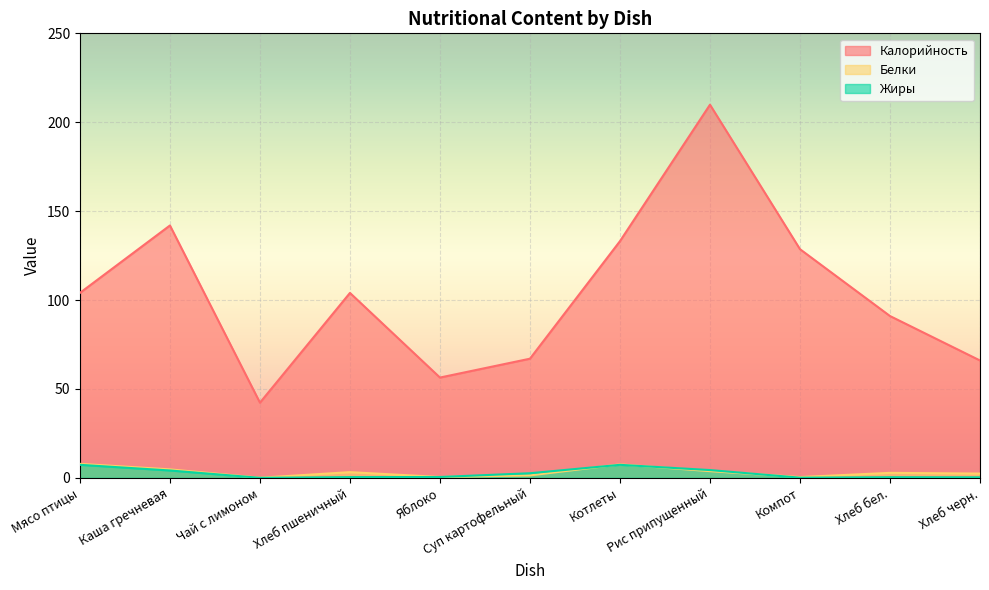

Rank the series at Хлеб пшеничный from lowest to highest value.

Жиры, Белки, Калорийность